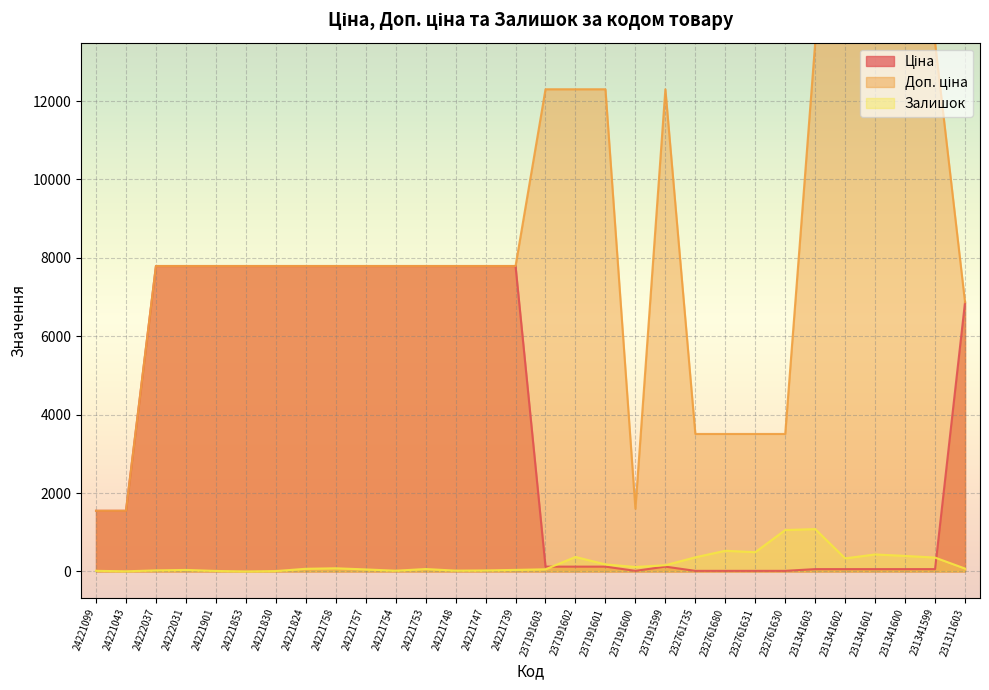

True or false: Залишок has a value of 25.6 at 24221754.

False